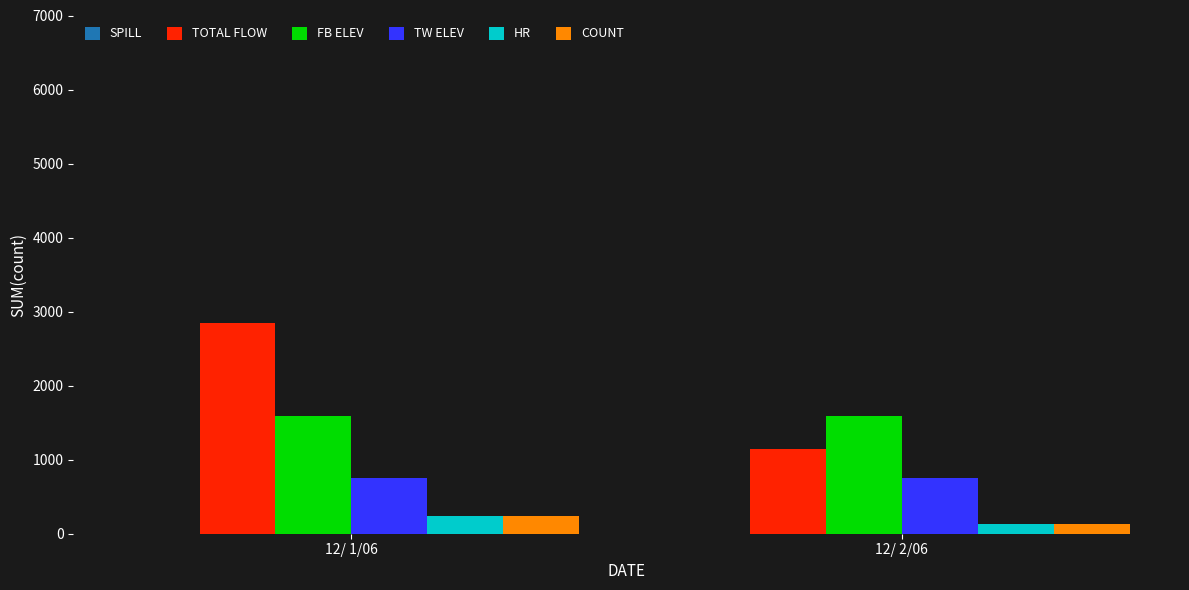

Which series has the largest total across all categories?

TOTAL FLOW